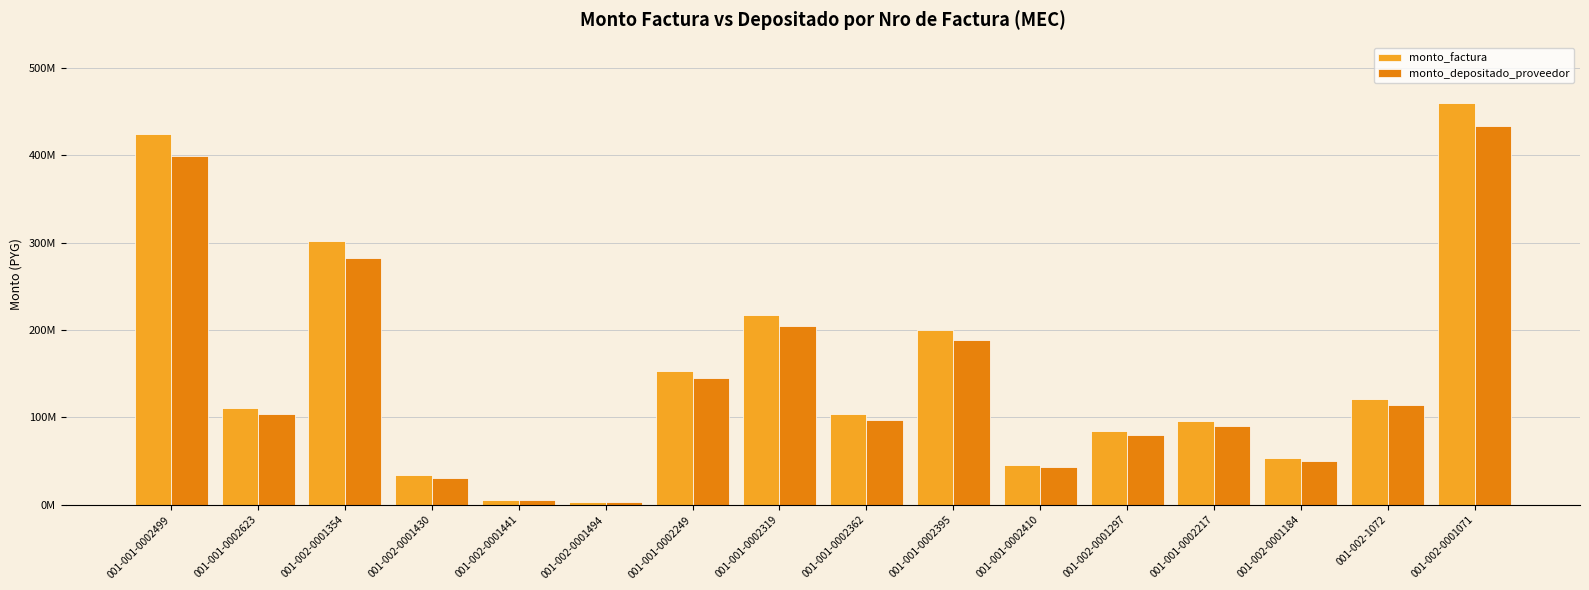

Rank the categories by monto_depositado_proveedor value from lowest to highest.

001-002-0001494, 001-002-0001441, 001-002-0001430, 001-001-0002410, 001-002-0001184, 001-002-0001297, 001-001-0002217, 001-001-0002362, 001-001-0002623, 001-002-1072, 001-001-0002249, 001-001-0002395, 001-001-0002319, 001-002-0001354, 001-001-0002499, 001-002-0001071